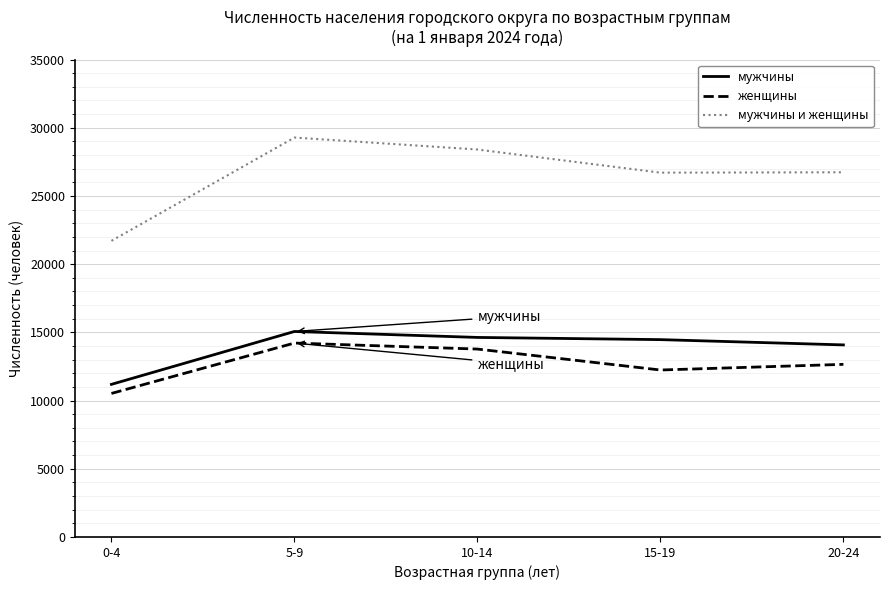

True or false: мужчины и женщины and мужчины cross at least once.

False